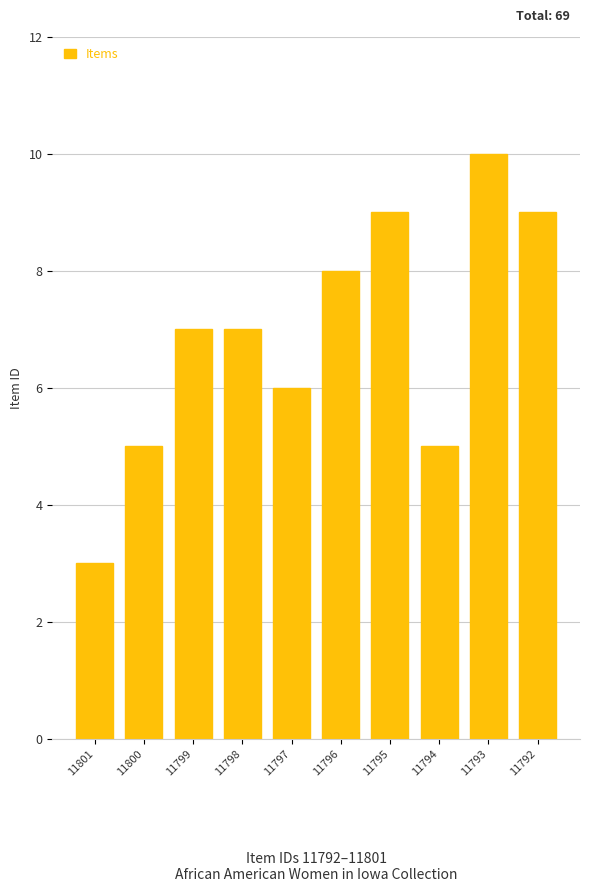

Read the value at 11800.

5